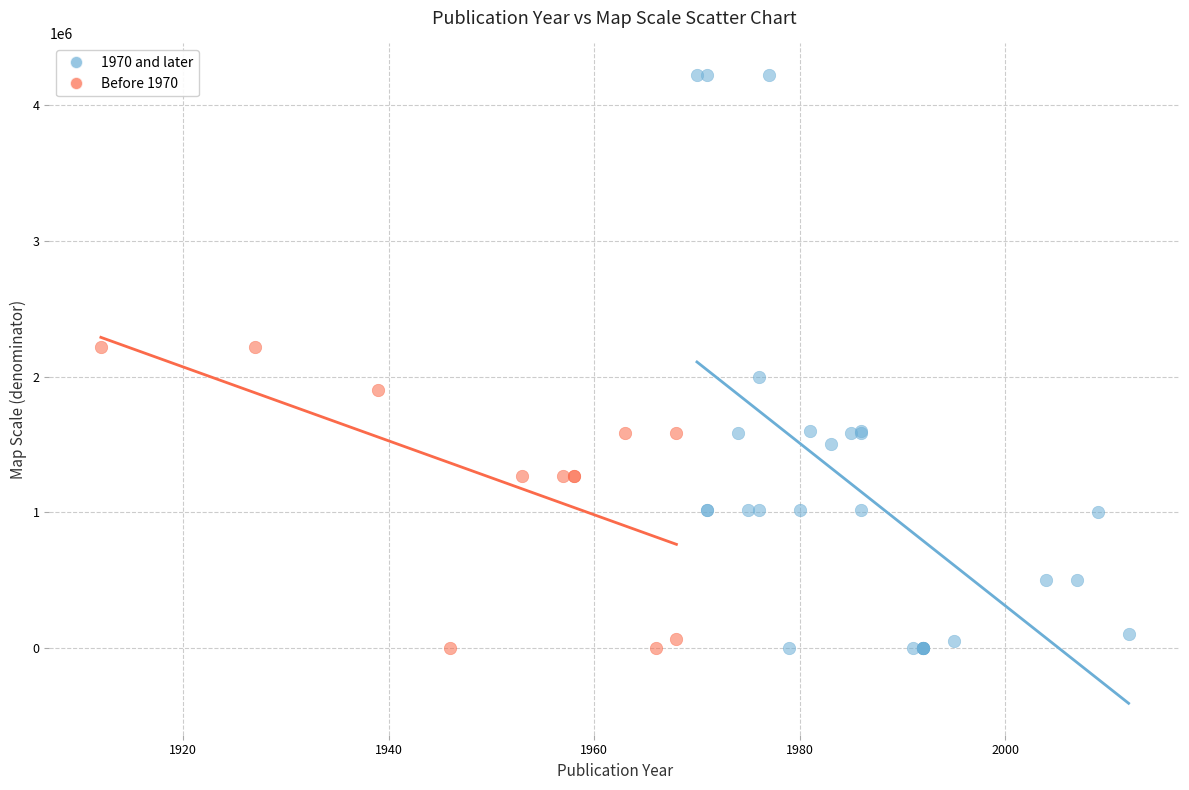

Which series has the largest Y range (max minus min)?

1970 and later